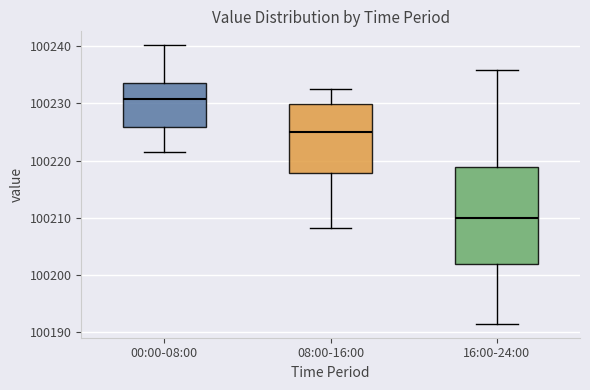

Reading left to right, read every box against the y-axis: the position of its median line, the range the box covers, and the ends of its whiskers. The values are not printed on the chart, so give them approximately, as read against the axis.

00:00-08:00: median 100231, box 100226 to 100234, whiskers 100222 to 100240
08:00-16:00: median 100225, box 100218 to 100230, whiskers 100208 to 100233
16:00-24:00: median 100210, box 100202 to 100219, whiskers 100192 to 100236